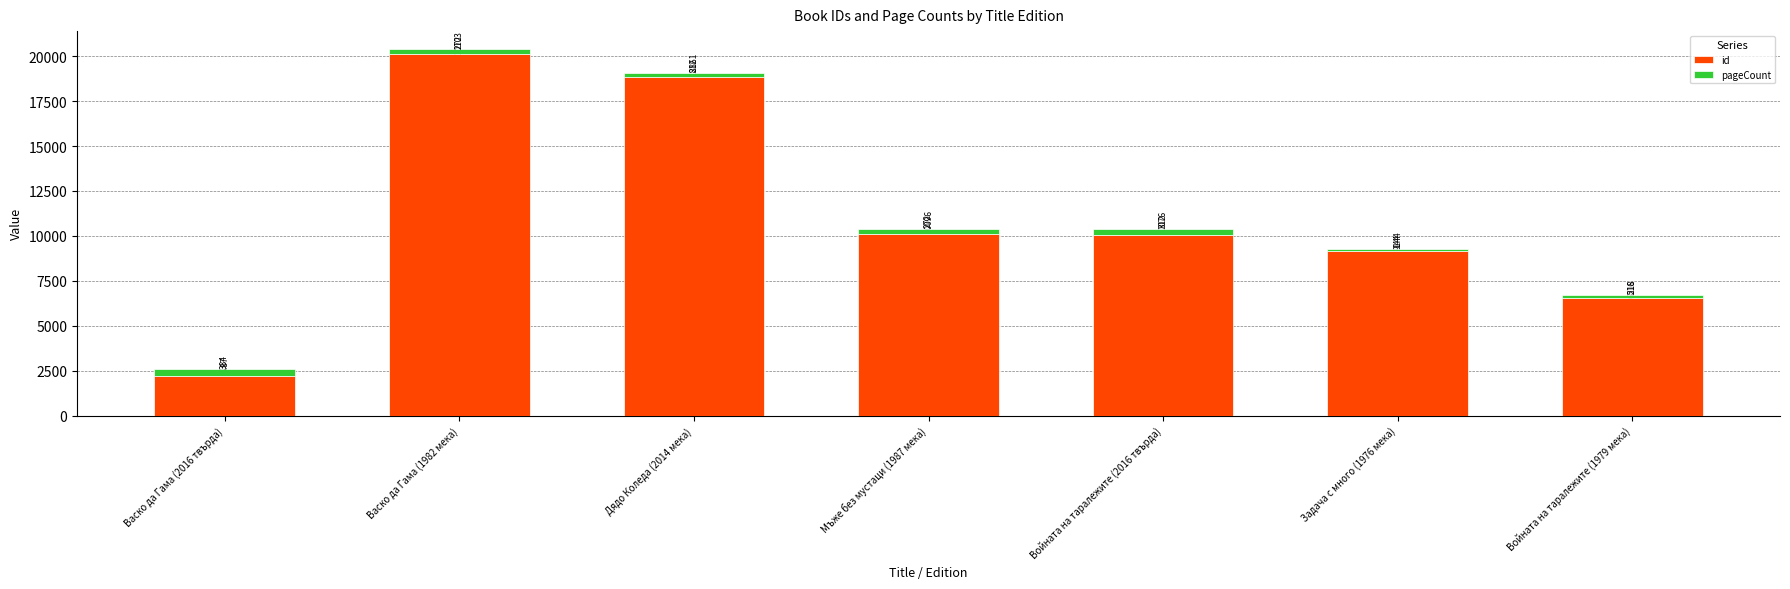

Read the id value at Васко да Гама (1982 мека).

20103